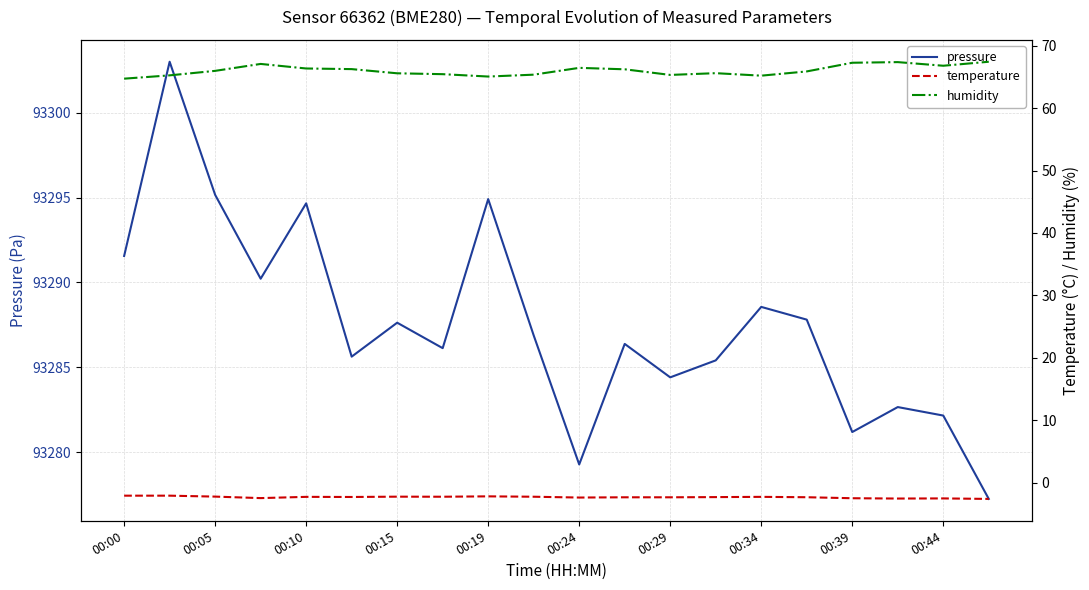

True or false: pressure has a value of 93294.7 at 00:10.

True